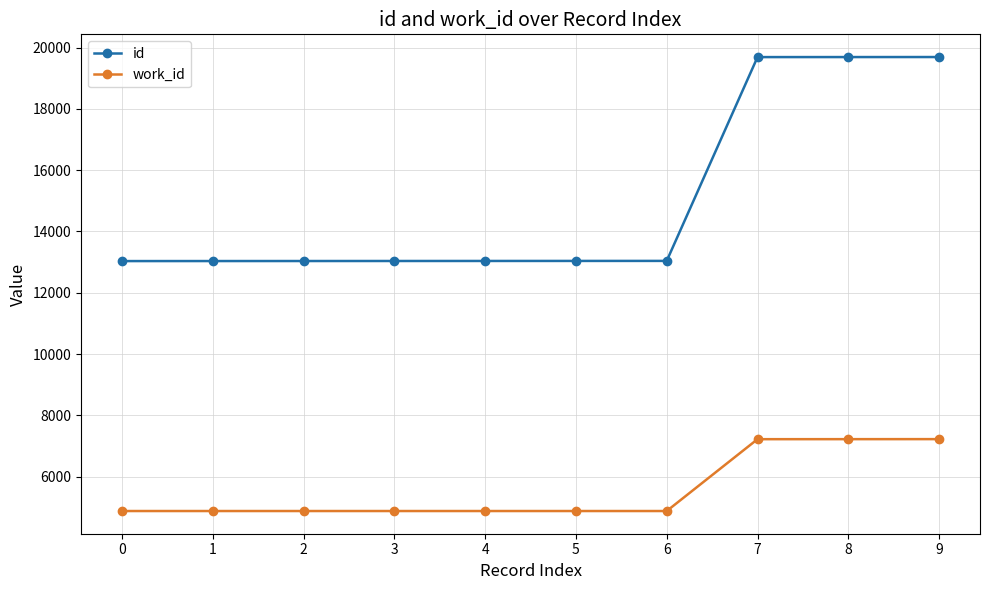

What is the difference between the highest and lowest values at 6?

8165